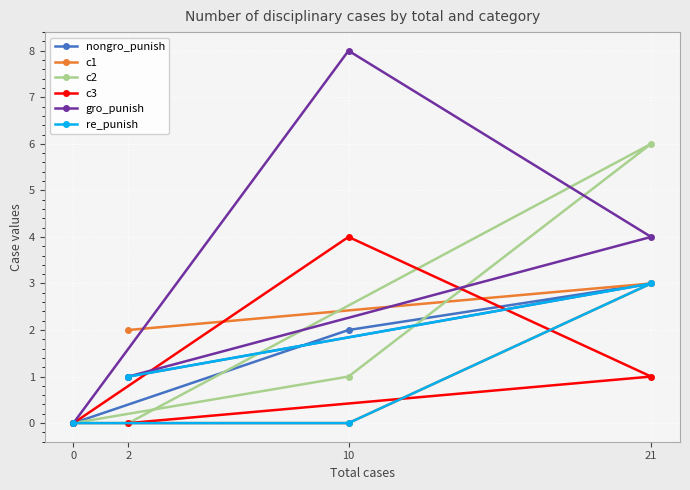

The c3 series shows 3 at 10. True or false?

False